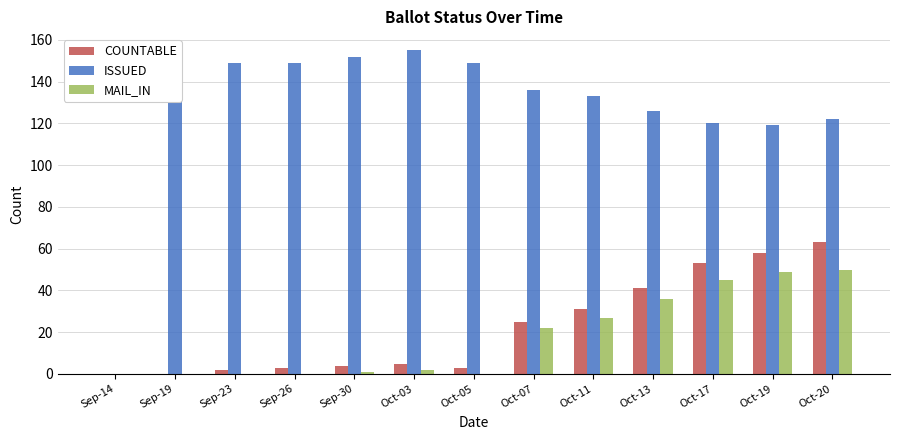

What is the sum of all COUNTABLE values?

288